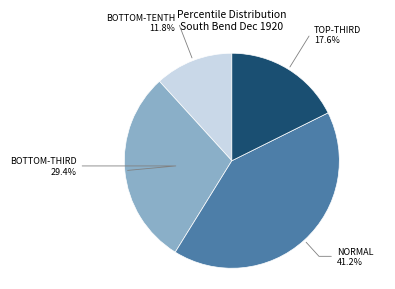

How many segments does this pie chart have?

4